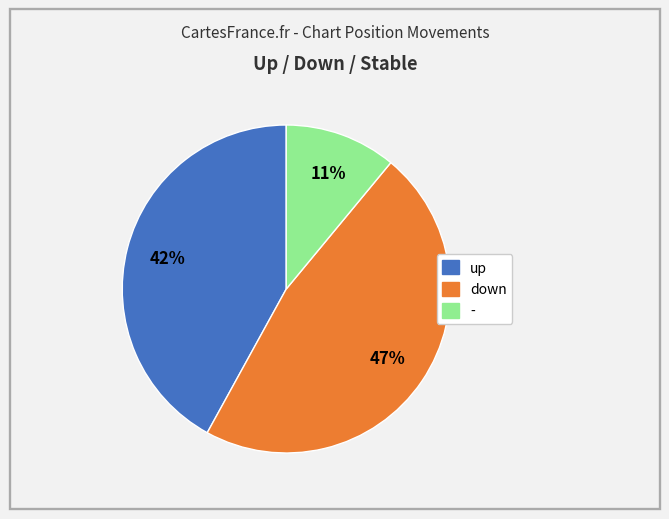

Which slice is the largest?

down